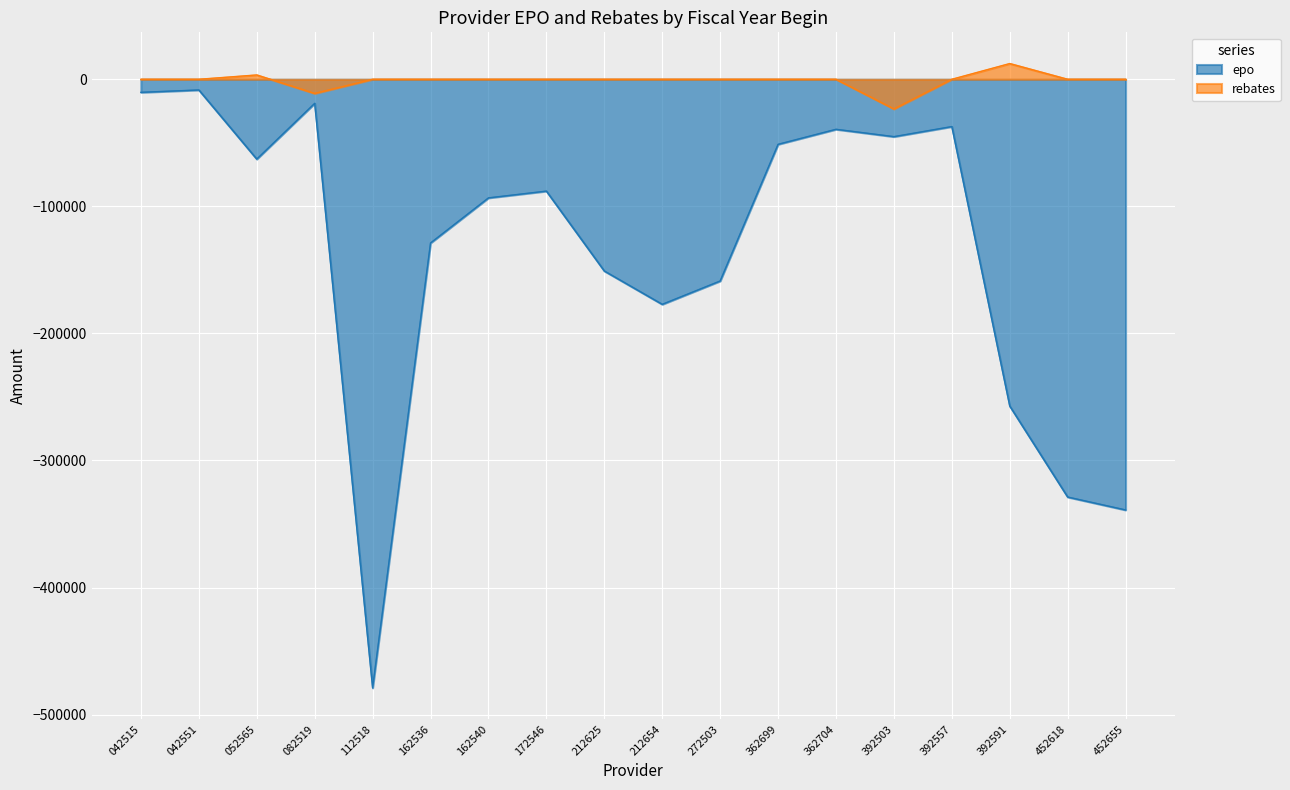

What is the maximum value shown in the chart?

12383